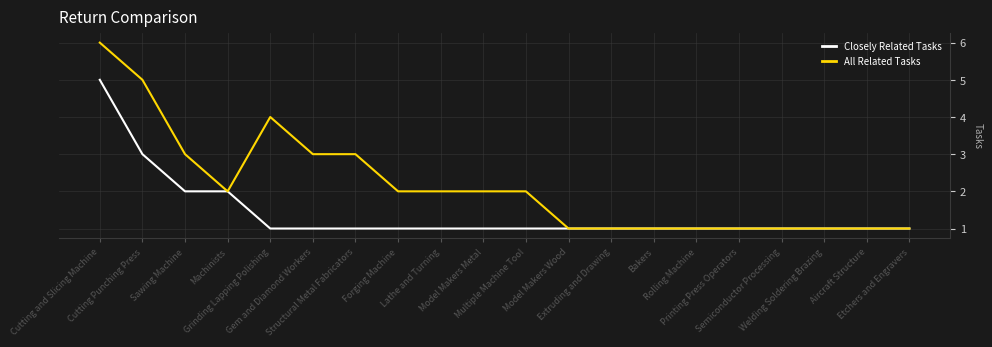

What is the maximum value shown in the chart?

6